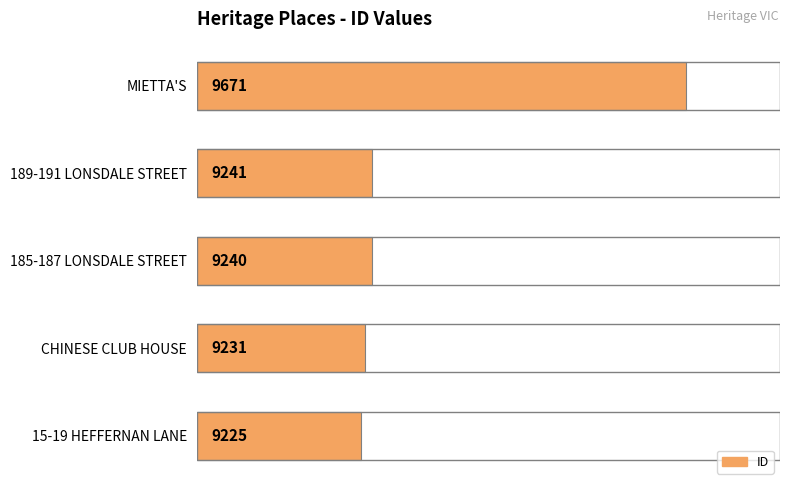

What is the maximum value shown in the chart?

9671